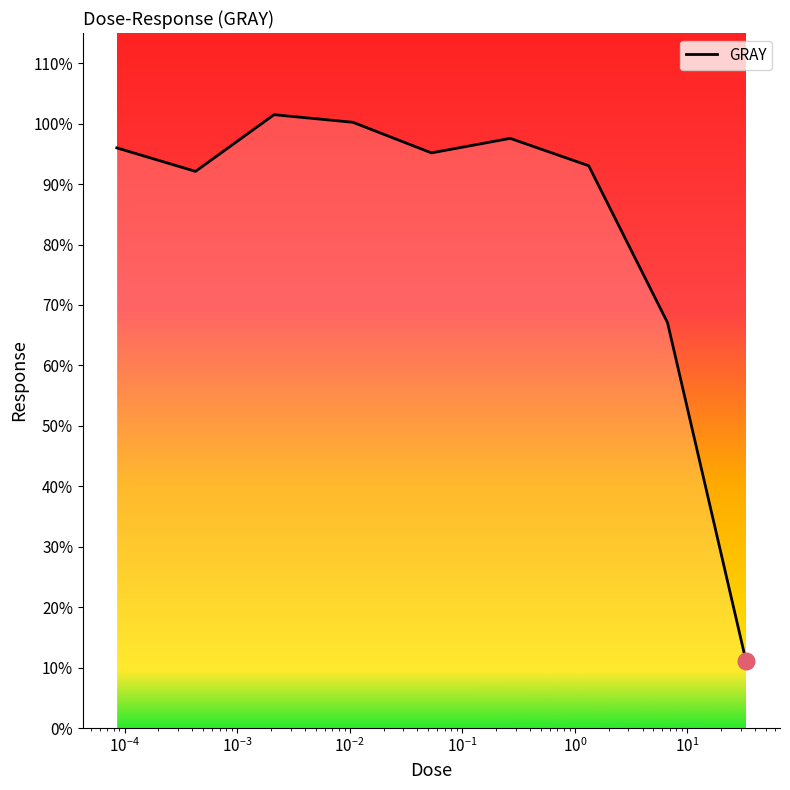

What is the smallest value displayed?

11.0